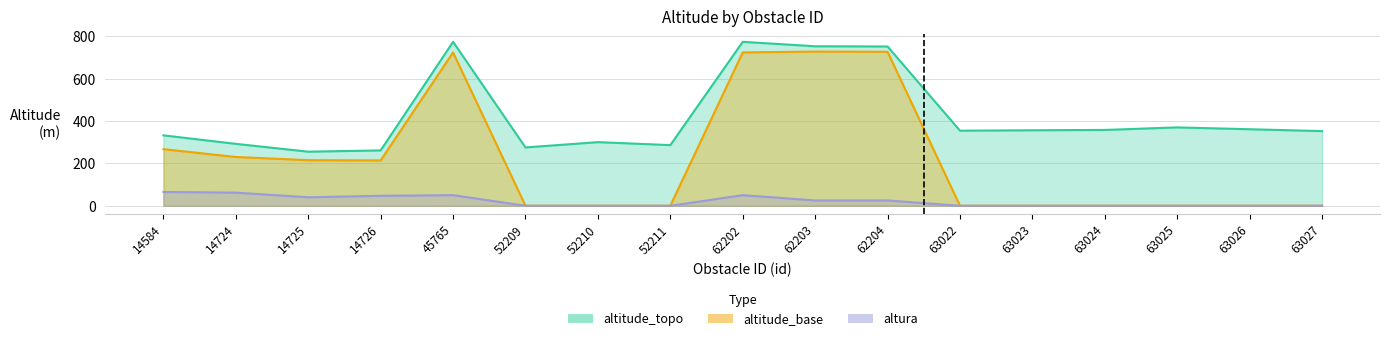

Which series has the largest total across all categories?

altitude_topo